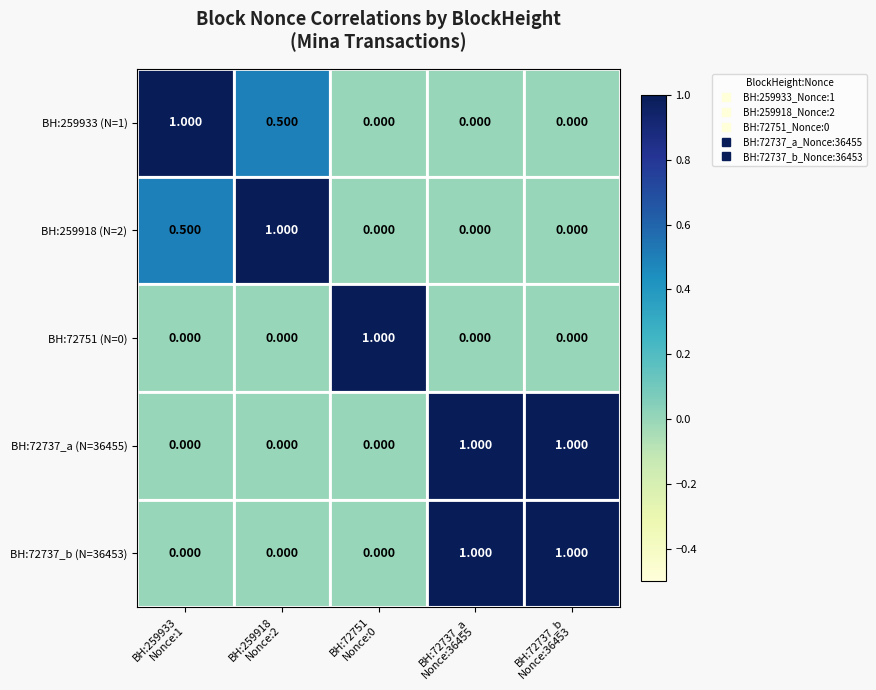

What is the total value across all series at BH:259933
Nonce:1?

1.5